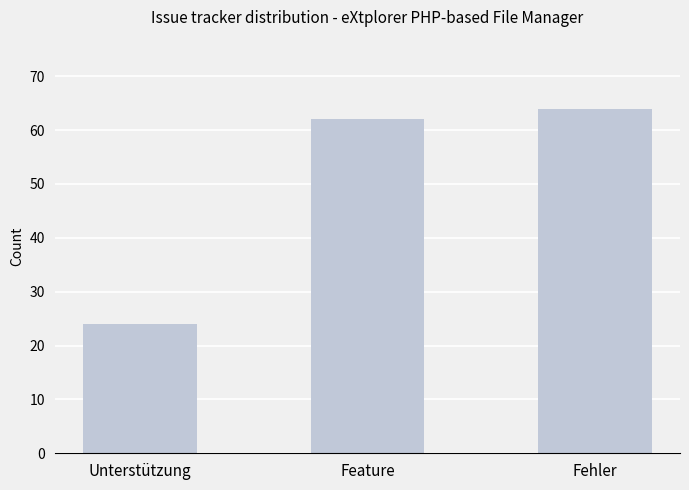

What is the label of the 2nd bar from the right?

Feature